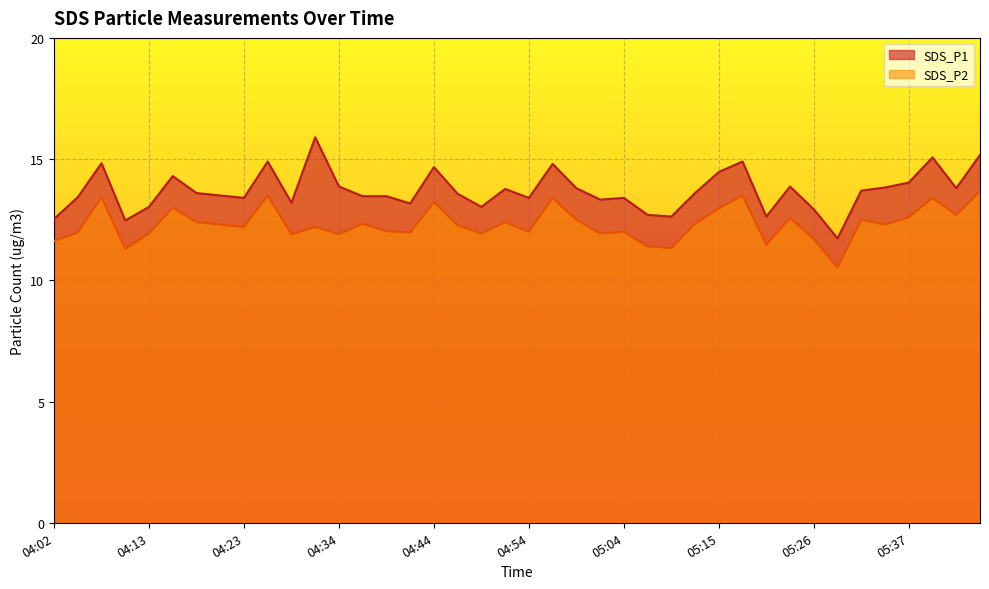

Is it true that SDS_P1 equals 13.0 at 04:49?

True